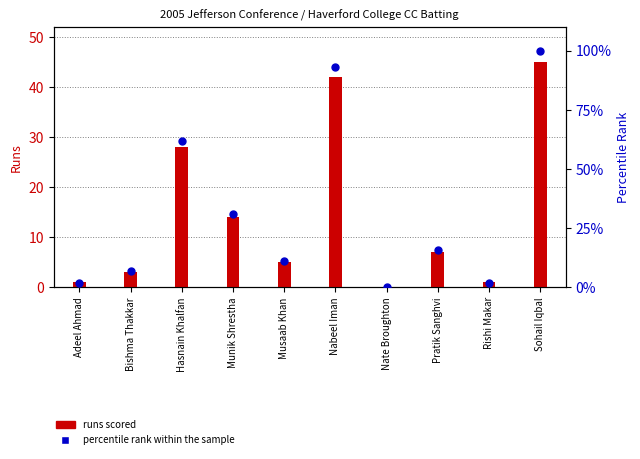

Which series has the largest total across all categories?

percentile rank within the sample